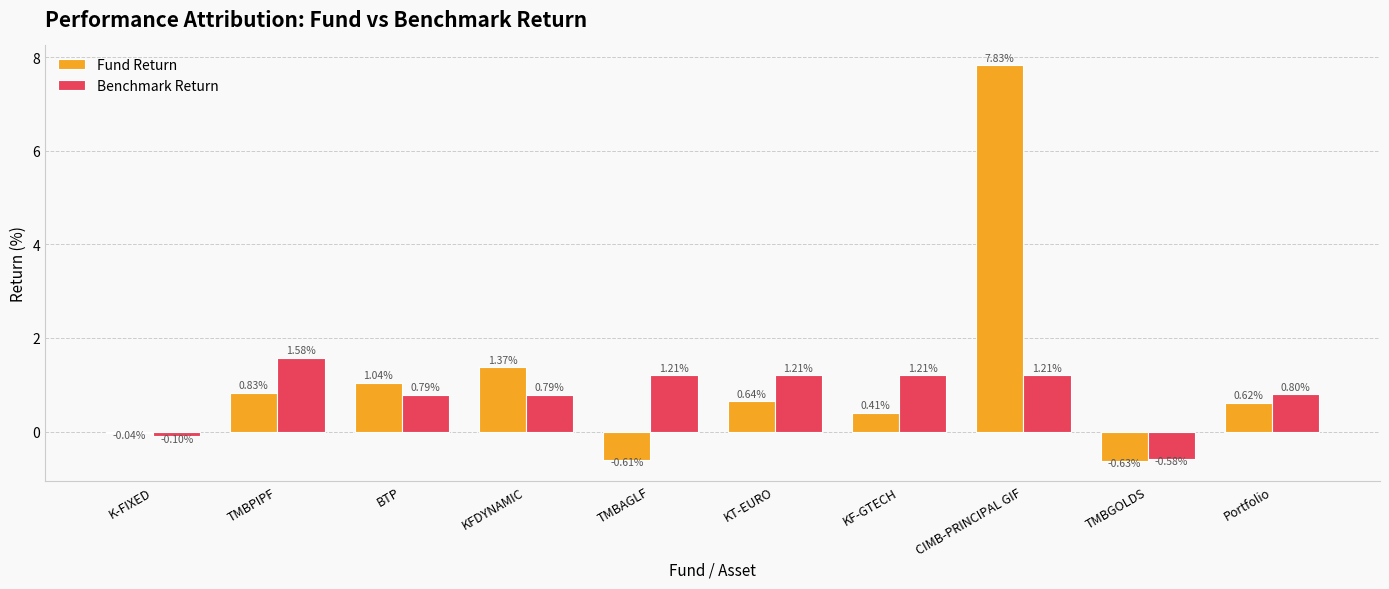

How many values in Fund Return are below zero?

3